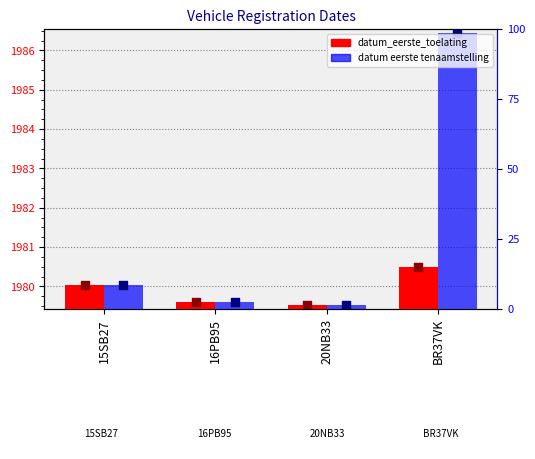

Which series has the widest spread of Y values?

datum_eerste_tenaamstelling_in_nederland